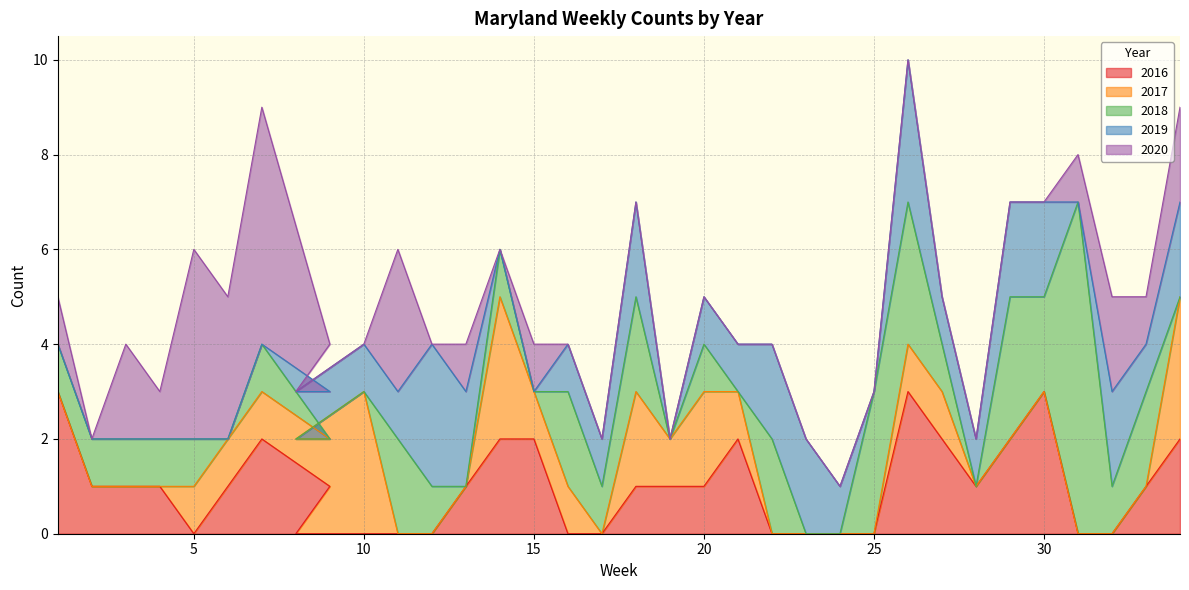

What are all the series names shown in the legend?

2016, 2017, 2018, 2019, 2020